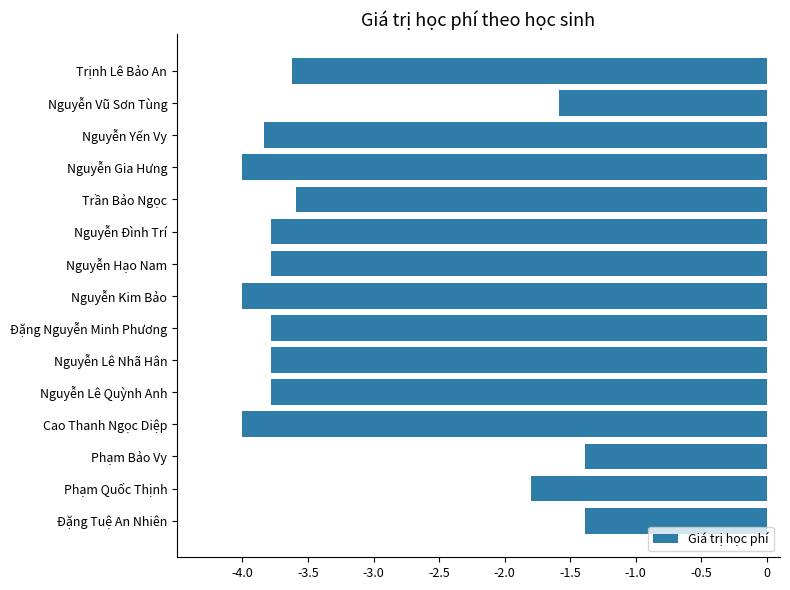

Count the values in the range -3 to -1.

4